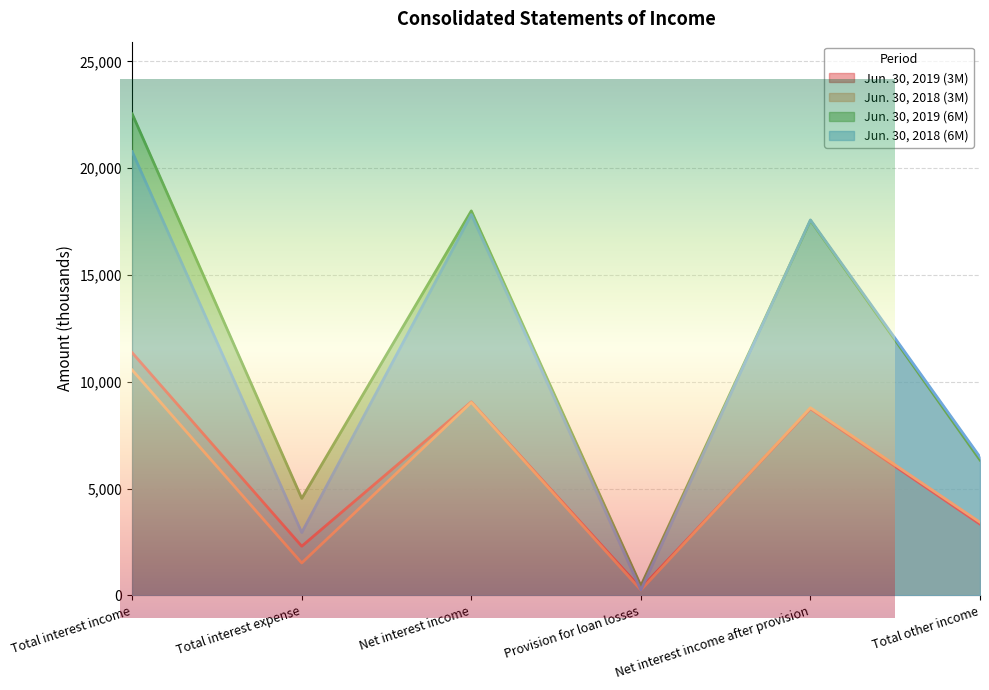

Does the chart display data point markers on the line(s)?

No